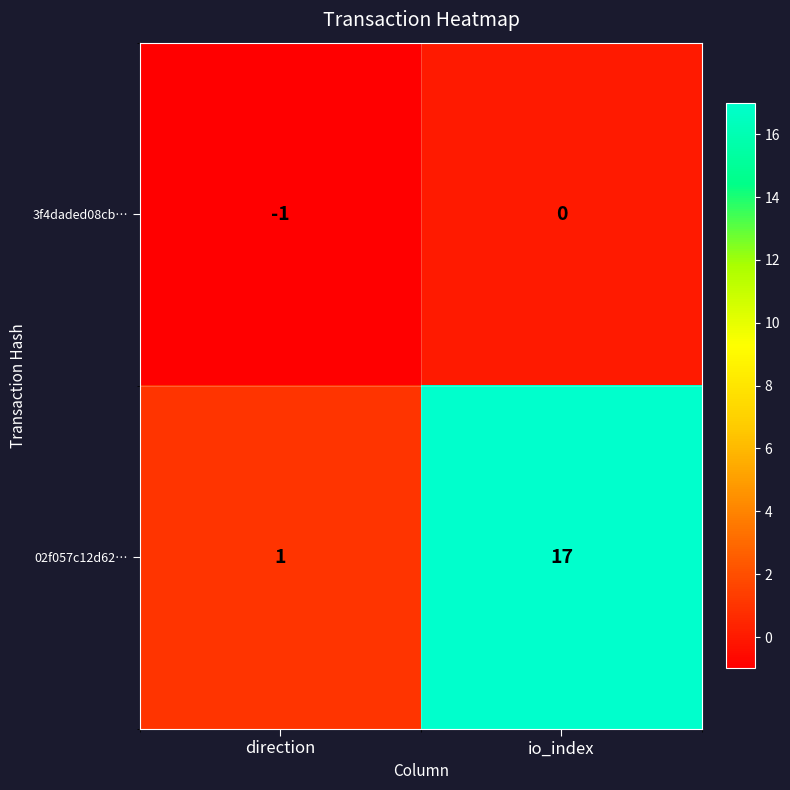

Reading left to right, extract all data points from this chart.

3f4daded08cb…: -1	0
02f057c12d62…: 1	17